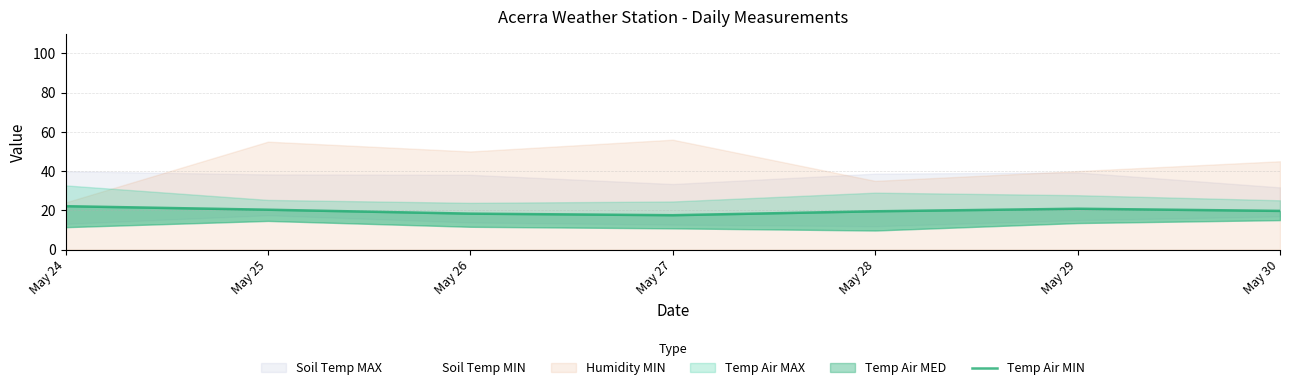

How many interior local valleys does the Soil Temp MIN series have?

1